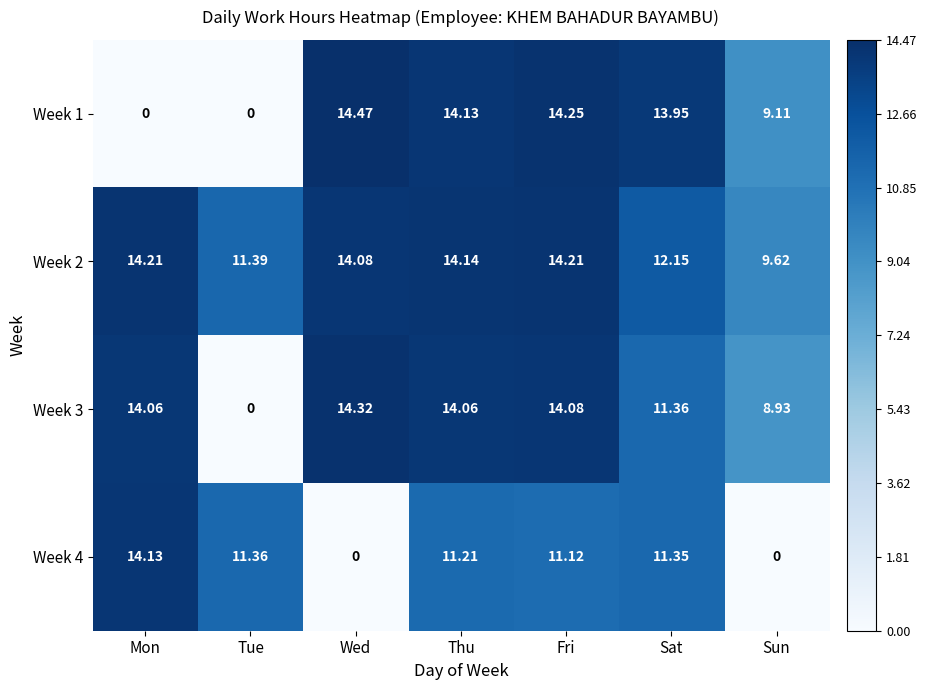

List the series in order of their overall mean, lowest first.

Week 4, Week 1, Week 3, Week 2